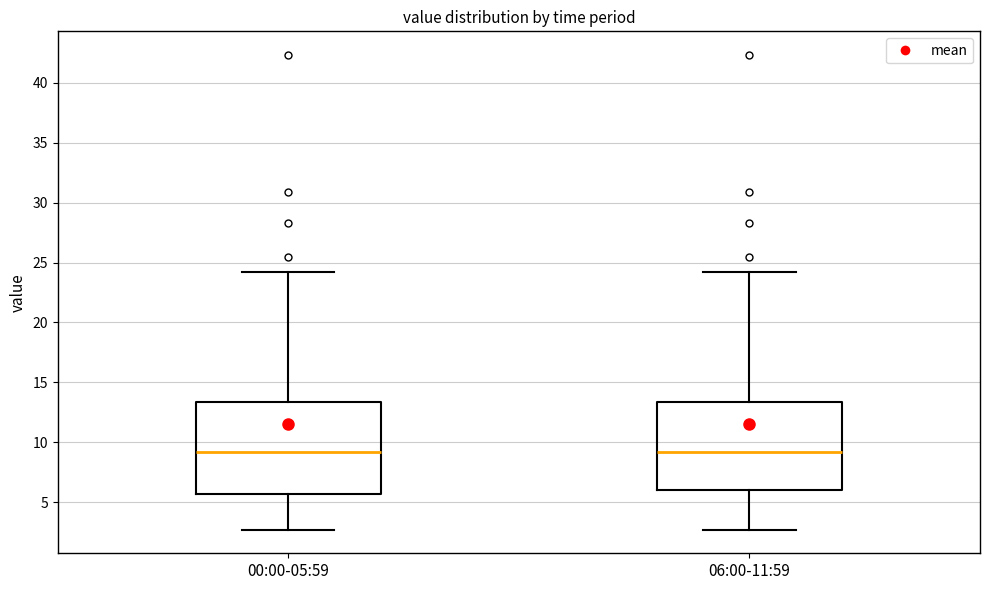

Reading left to right, read every box against the y-axis: the position of its median line, the range the box covers, and the ends of its whiskers. The values are not printed on the chart, so give them approximately, as read against the axis.

00:00-05:59: median 9.0, box 5.5 to 13.5, whiskers 2.5 to 24.5
06:00-11:59: median 9.0, box 6.0 to 13.5, whiskers 2.5 to 24.5